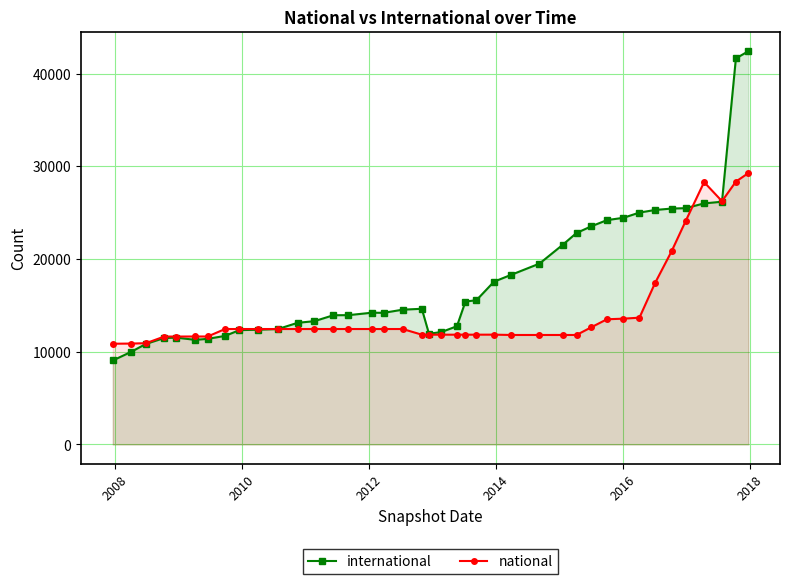

Which series has the largest range (max minus min)?

international